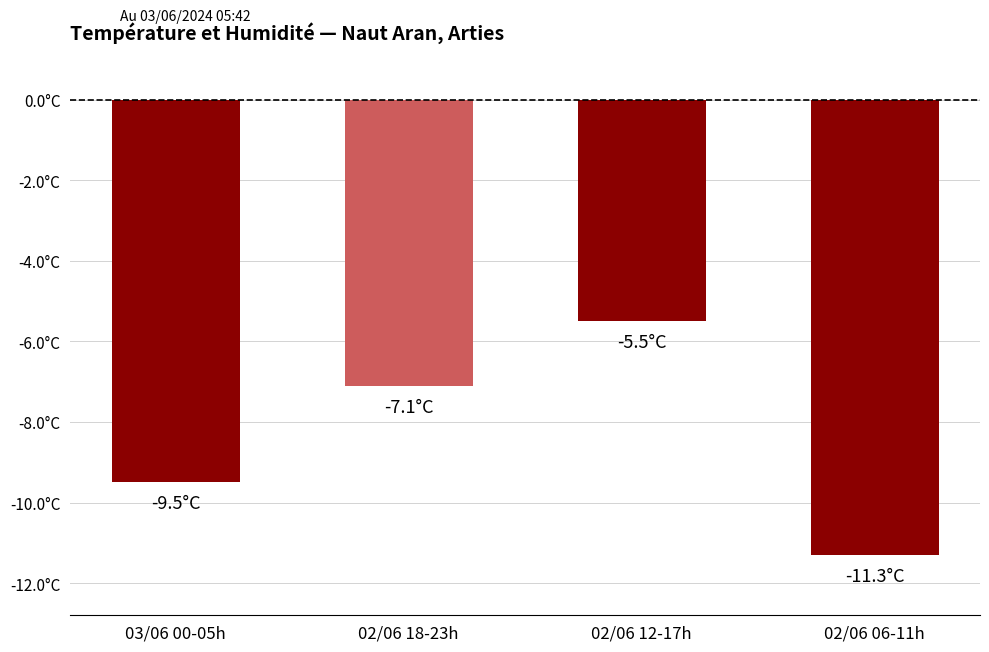

Reading left to right, extract all data points from this chart.

-9.5	-7.1	-5.5	-11.3